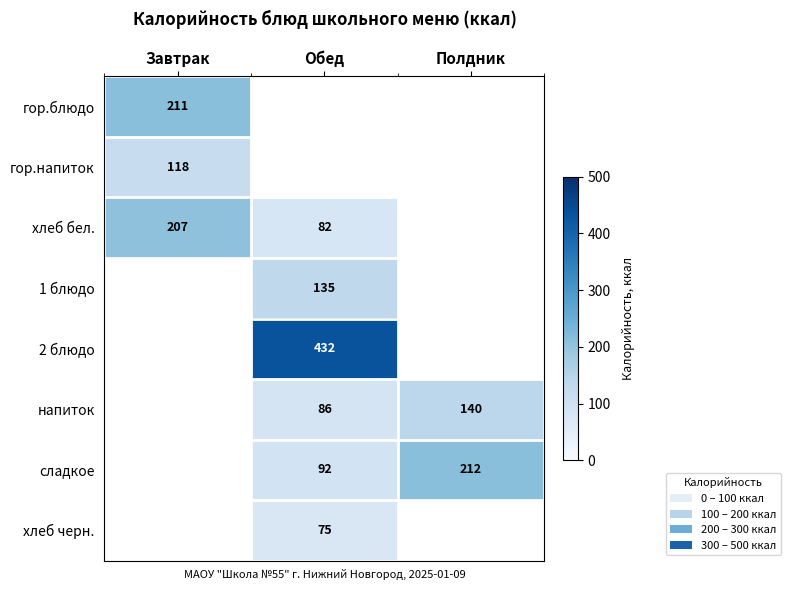

The value of хлеб бел. at Обед is 140. True or false?

False